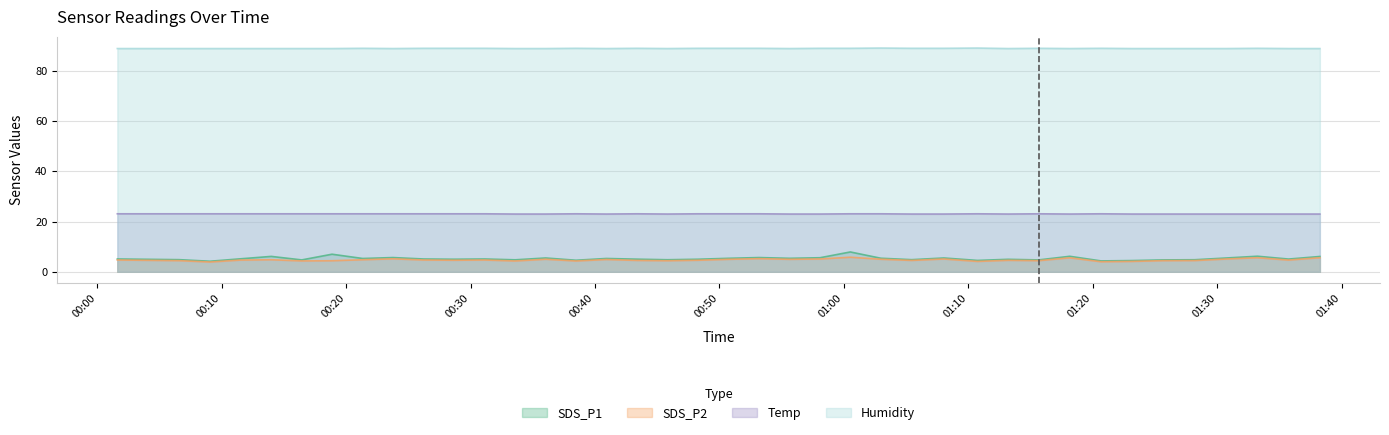

What is the maximum value shown in the chart?

89.1